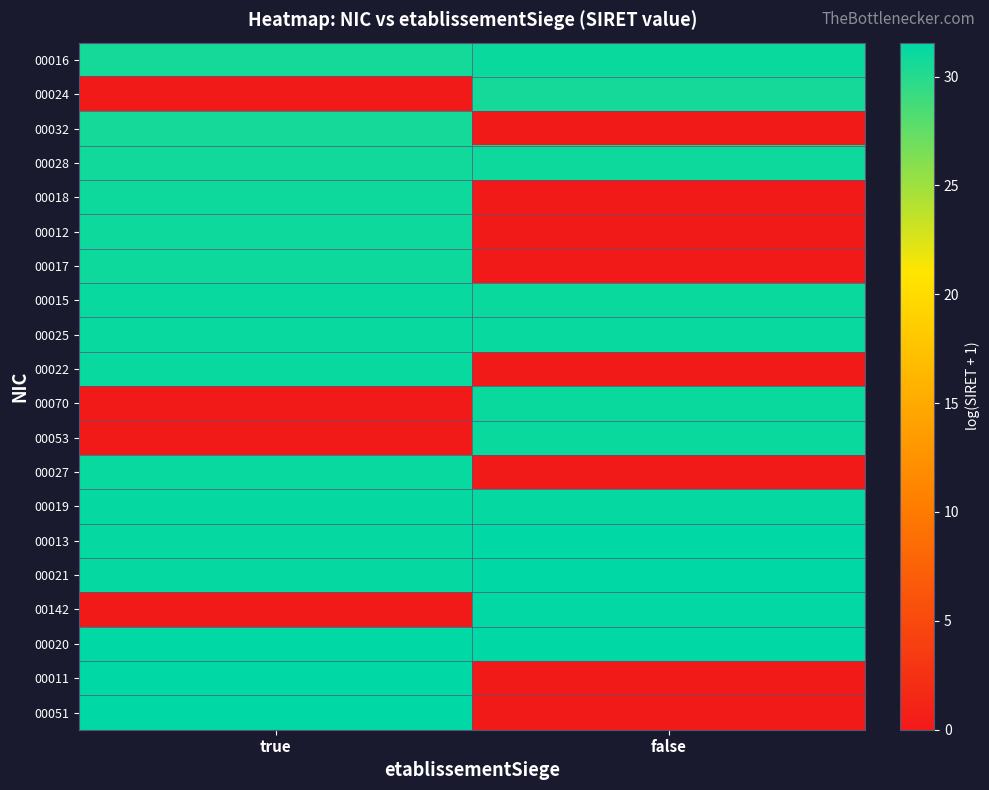

Rank the series at true from lowest to highest value.

00024, 00070, 00053, 00142, 00016, 00032, 00028, 00018, 00012, 00017, 00027, 00022, 00025, 00015, 00019, 00013, 00021, 00020, 00011, 00051